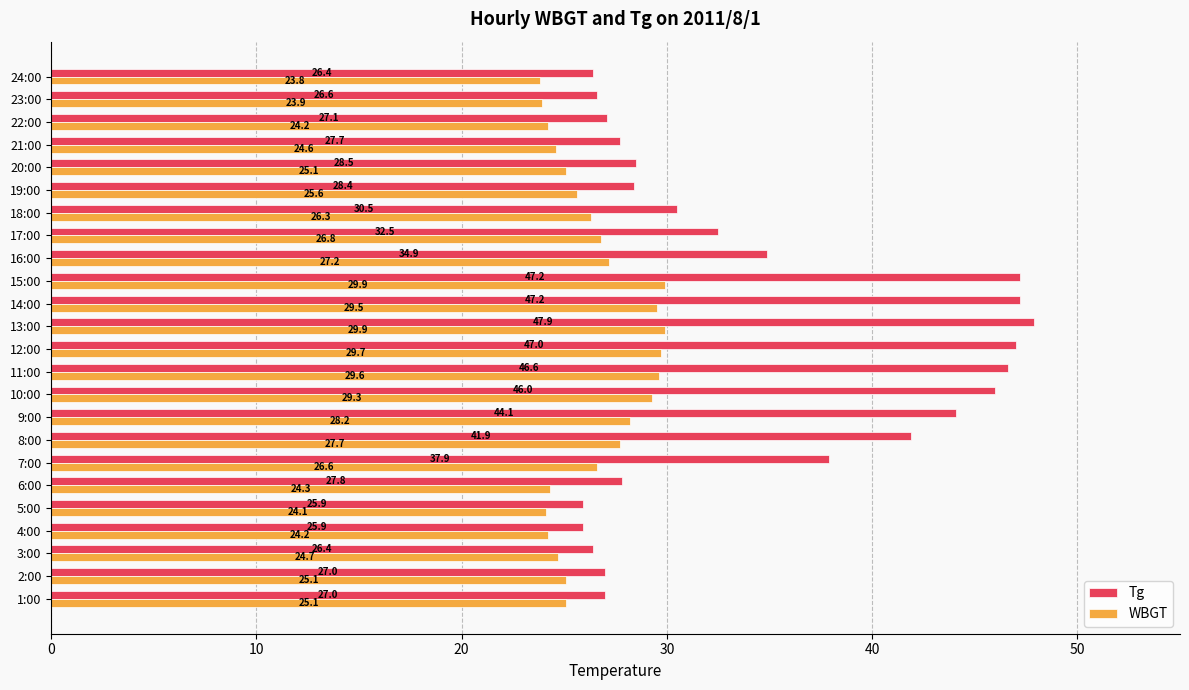

Which series has the largest total across all categories?

Tg